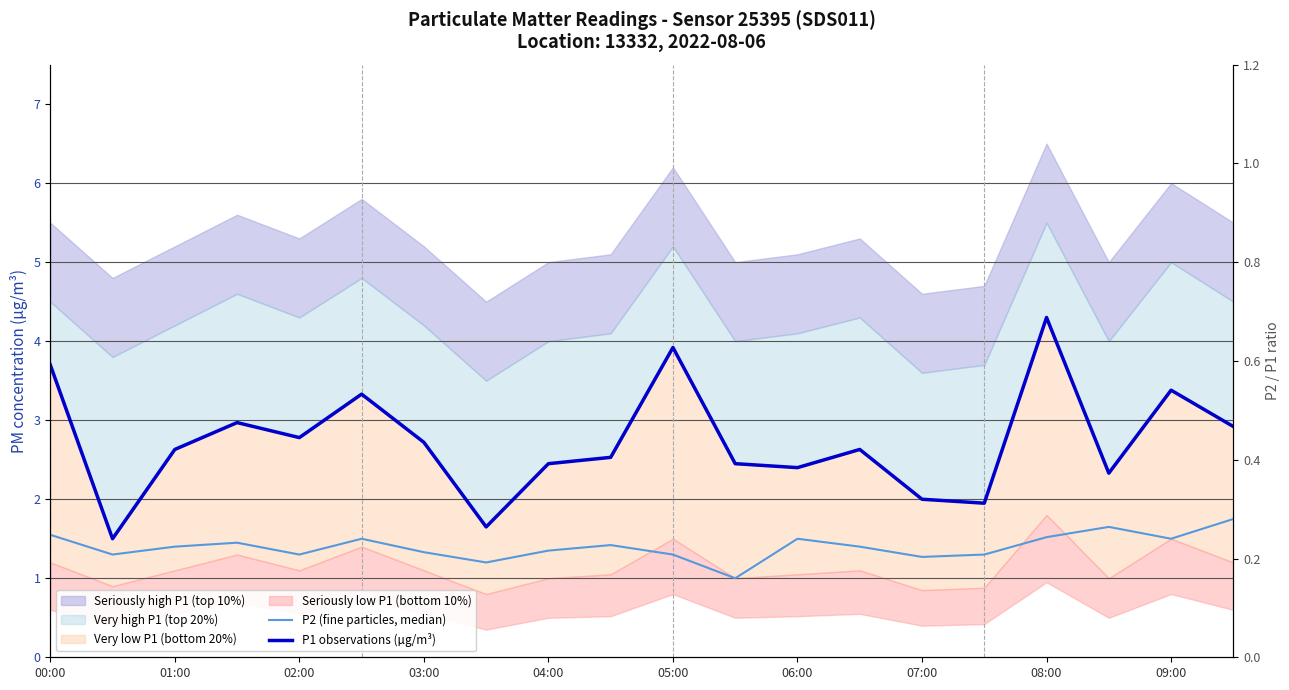

Is this an area chart (filled region under the line)?

No